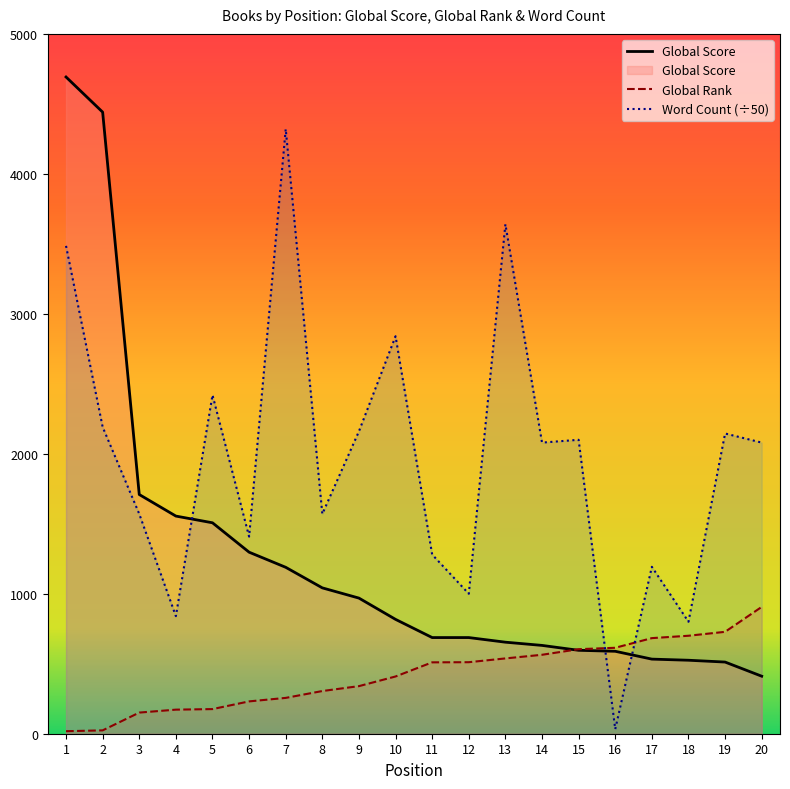

Is it true that Global Rank equals 459.2 at 17?

False